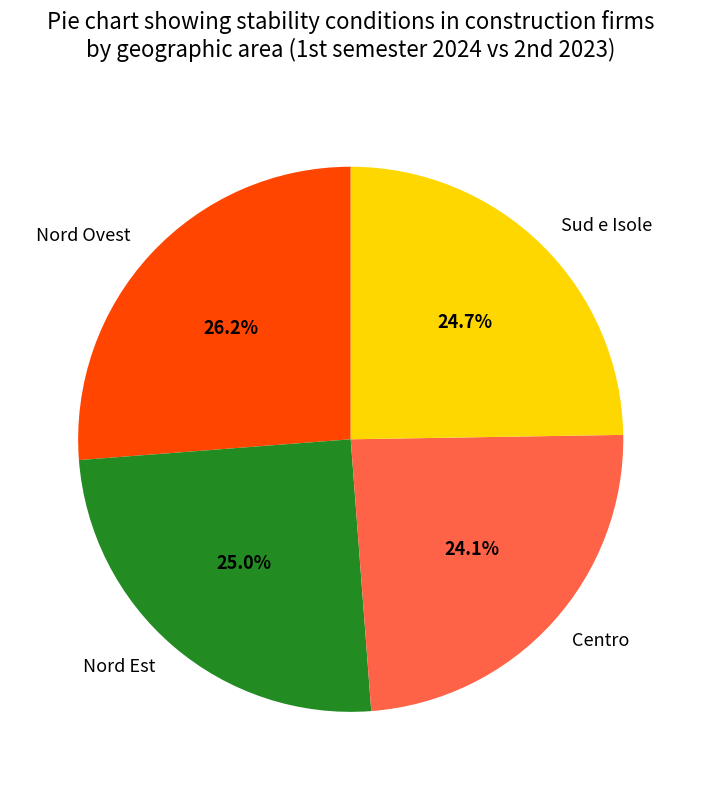

To the nearest percent, what percentage of the pie is Nord Ovest?

26%